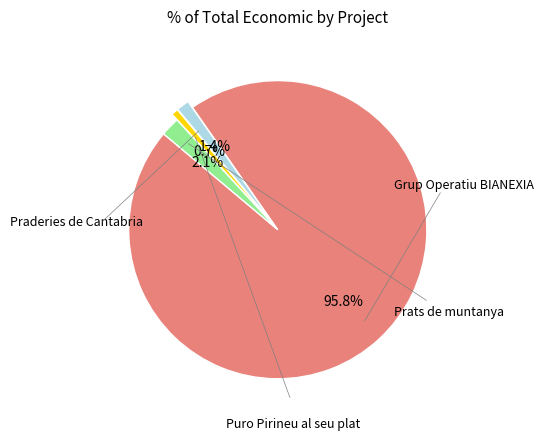

Count the number of slices in the pie.

4